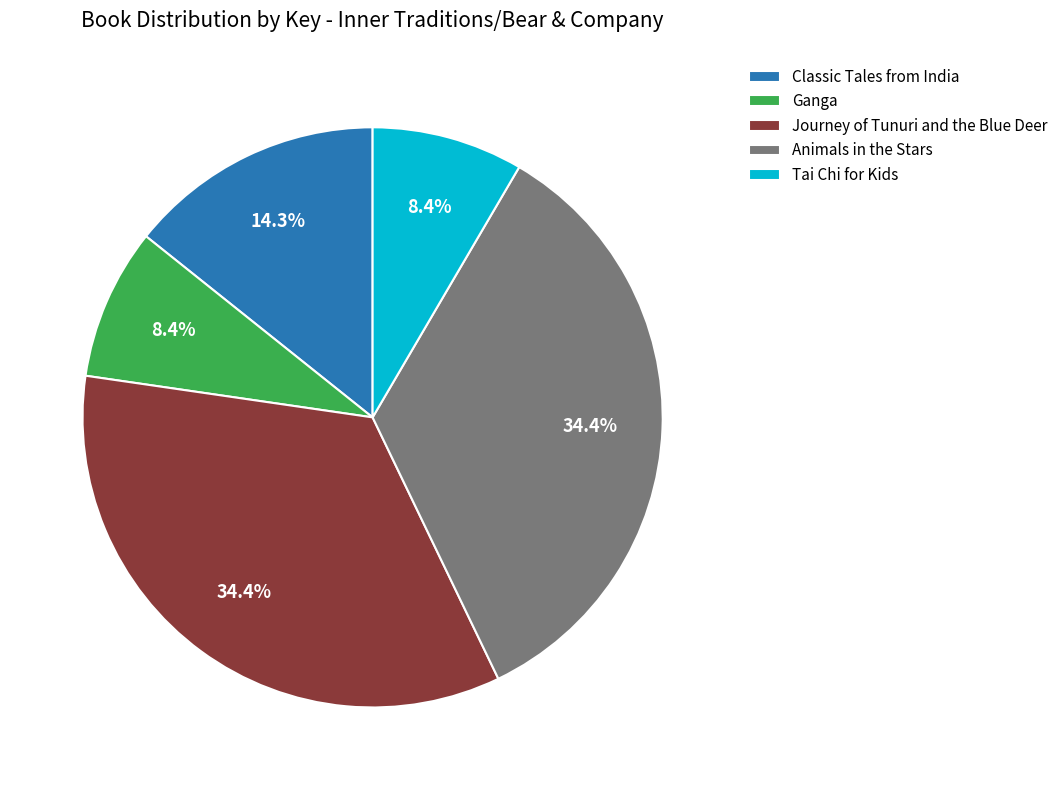

To the nearest percent, what percentage of the pie is Ganga?

8%